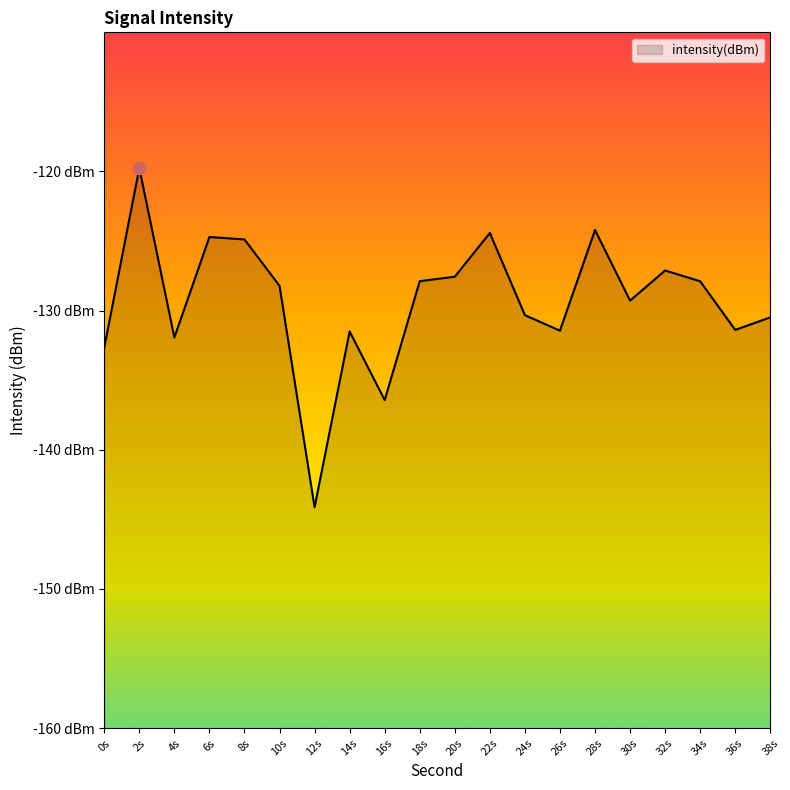

What is the change in value from 12s to 34s?

+16.2